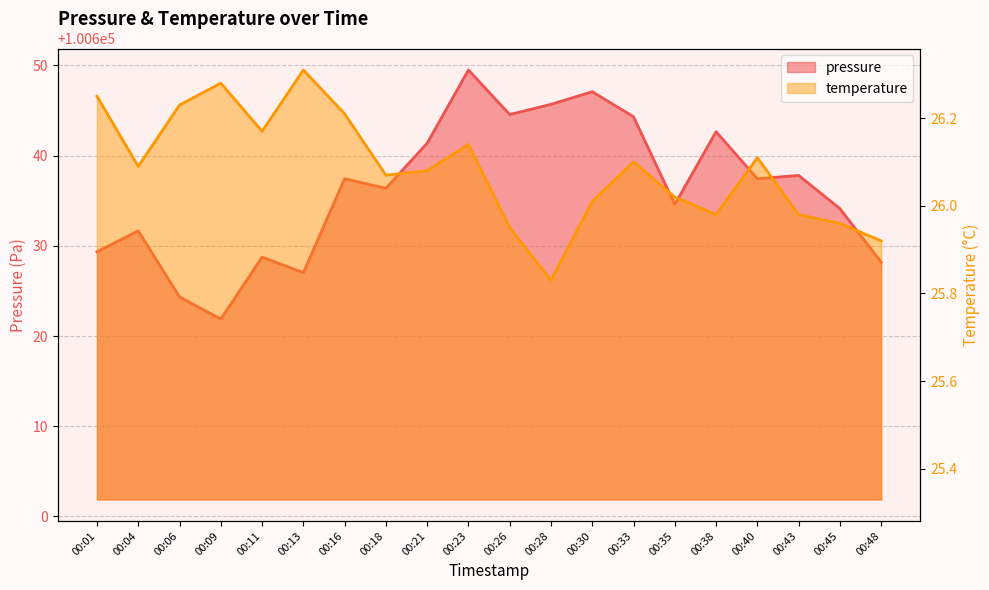

True or false: temperature has more than 0 points higher than both neighbors.

True